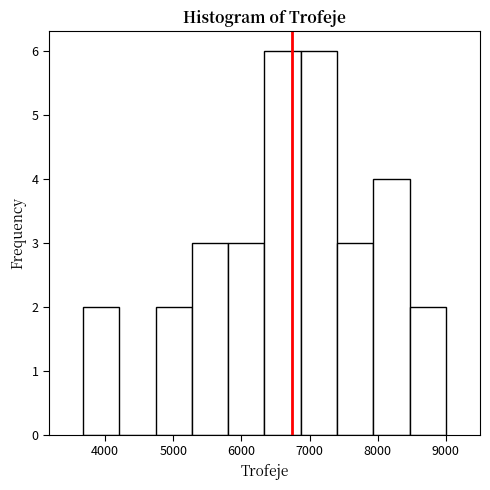

Reading left to right, list every bar in this chart as the range it spans on the x-axis followed by its height. Neither the bar edges nor the heights are printed on the chart, so give them approximately, as read against the axes.

3700 to 4200: 2
4200 to 4700: 0
4700 to 5300: 2
5300 to 5800: 3
5800 to 6300: 3
6300 to 6900: 6
6900 to 7400: 6
7400 to 7900: 3
7900 to 8500: 4
8500 to 9000: 2